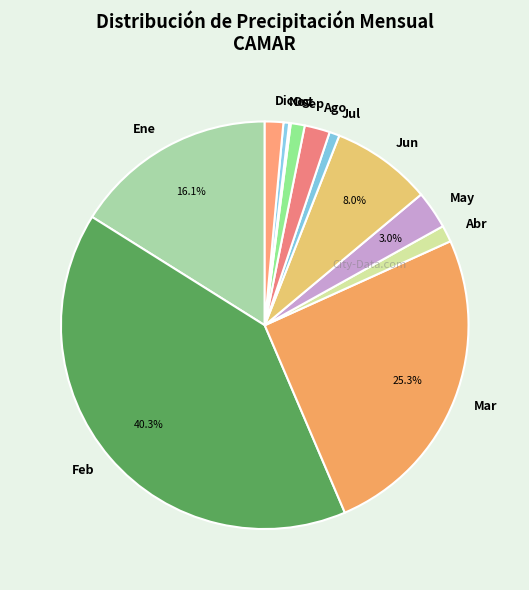

The Feb slice represents 48% of the pie. True or false?

False